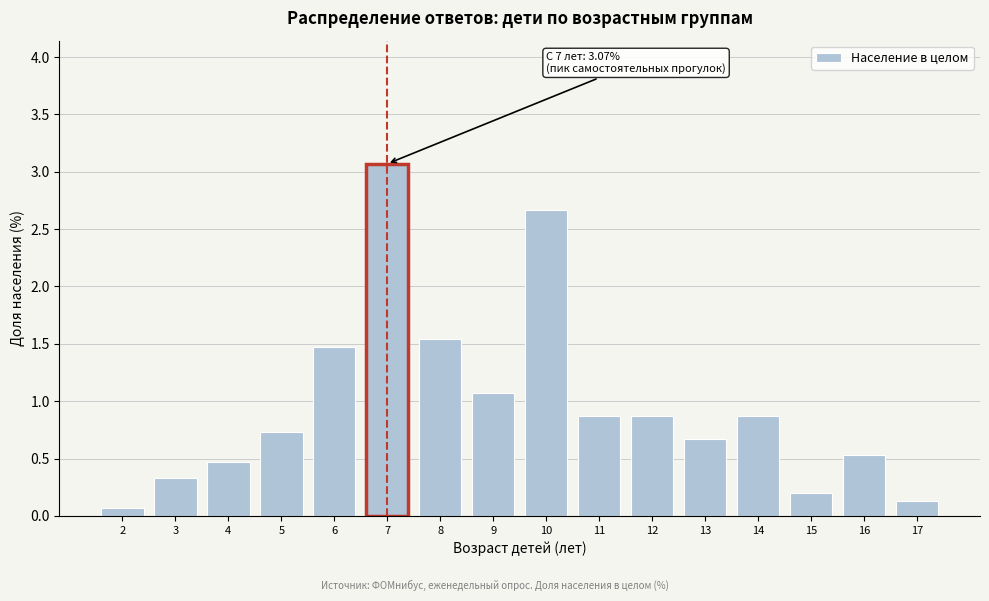

Reading left to right, extract all data points from this chart.

0.1	0.3	0.5	0.7	1.5	3.1	1.5	1.1	2.7	0.9	0.9	0.7	0.9	0.2	0.5	0.1